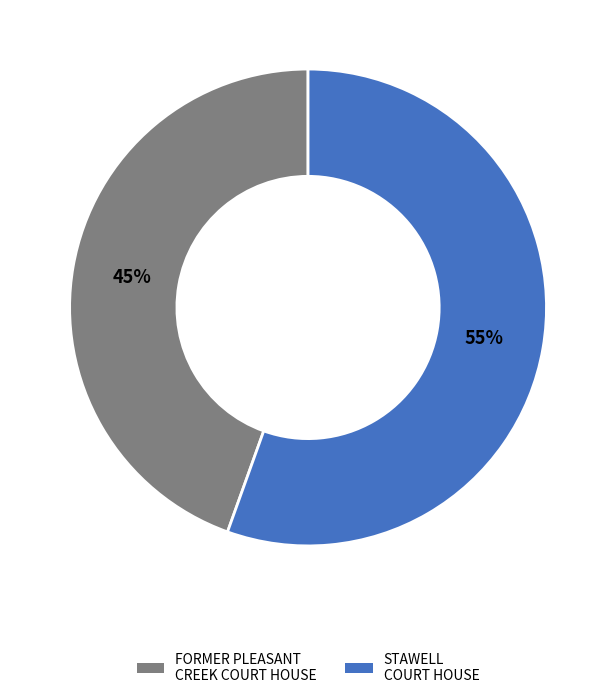

Is it true that STAWELL COURT HOUSE is 55% of the pie?

True